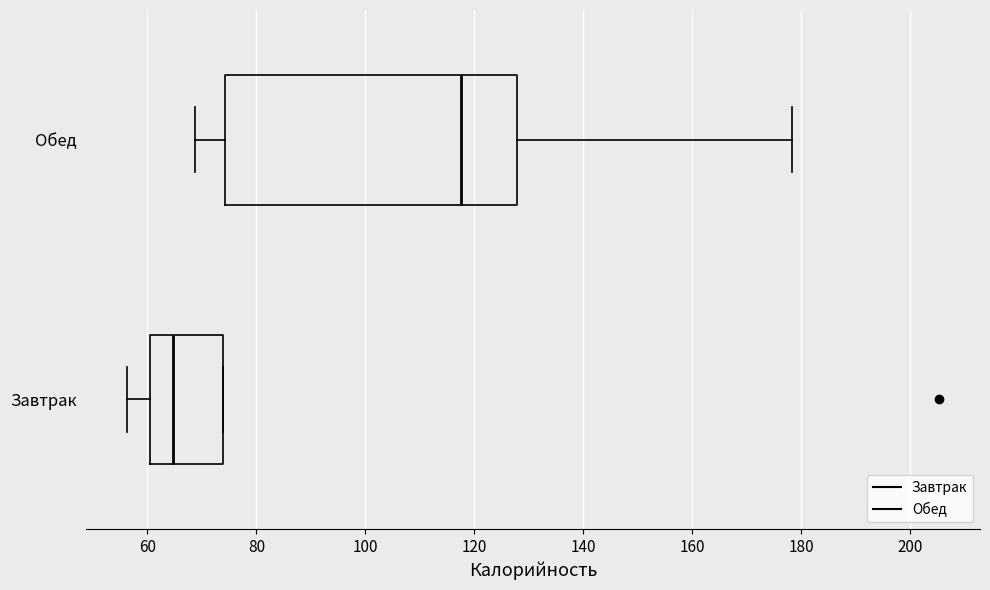

Reading bottom to top, transcribe this box plot: for each box, give where its median line is, the range the box spans, and where its two whiskers end, as read against the x-axis. The values are not printed on the chart, so give them approximately, as read against the axis.

Завтрак: median 64, box 60 to 74, whiskers 56 to 74
Обед: median 118, box 74 to 128, whiskers 68 to 178